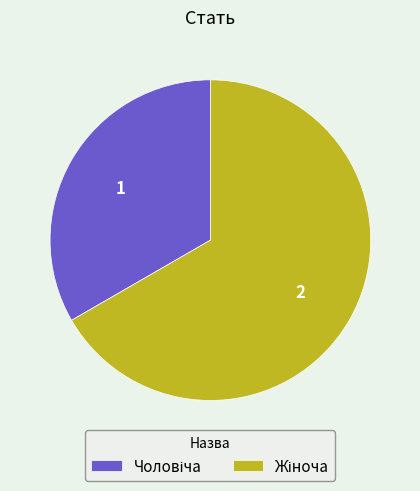

Is there any slice that represents more than half of the pie?

Yes